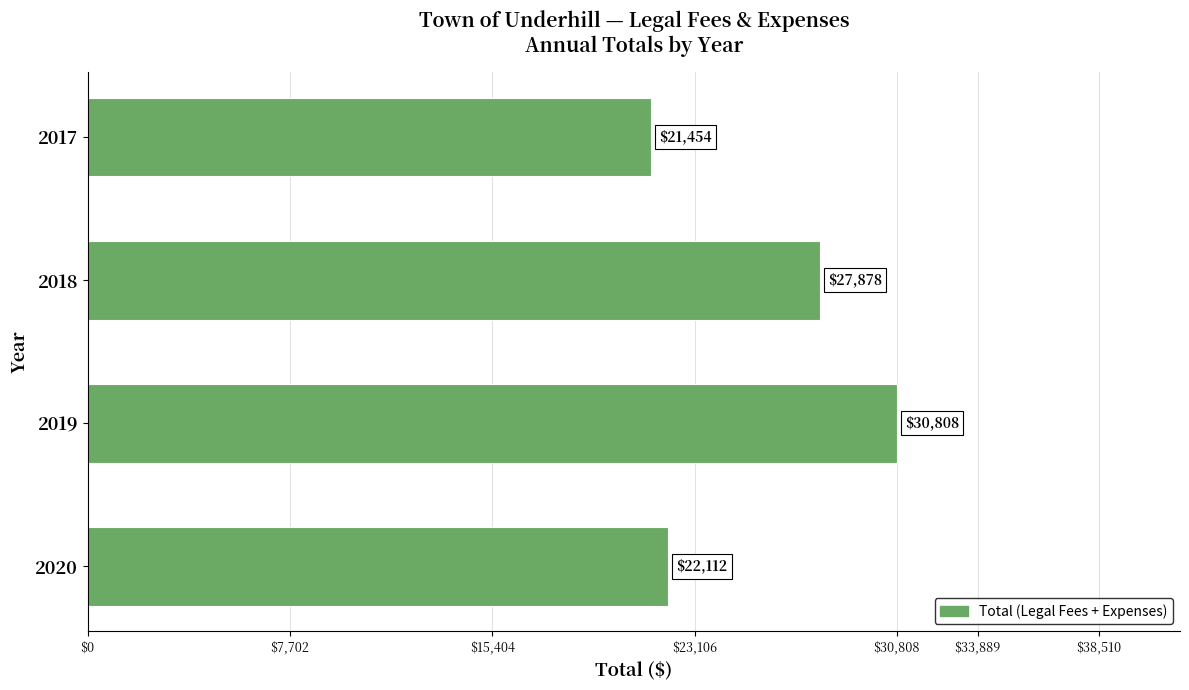

Approximately how many times larger is the value at 2020 compared to 2019?

0.7